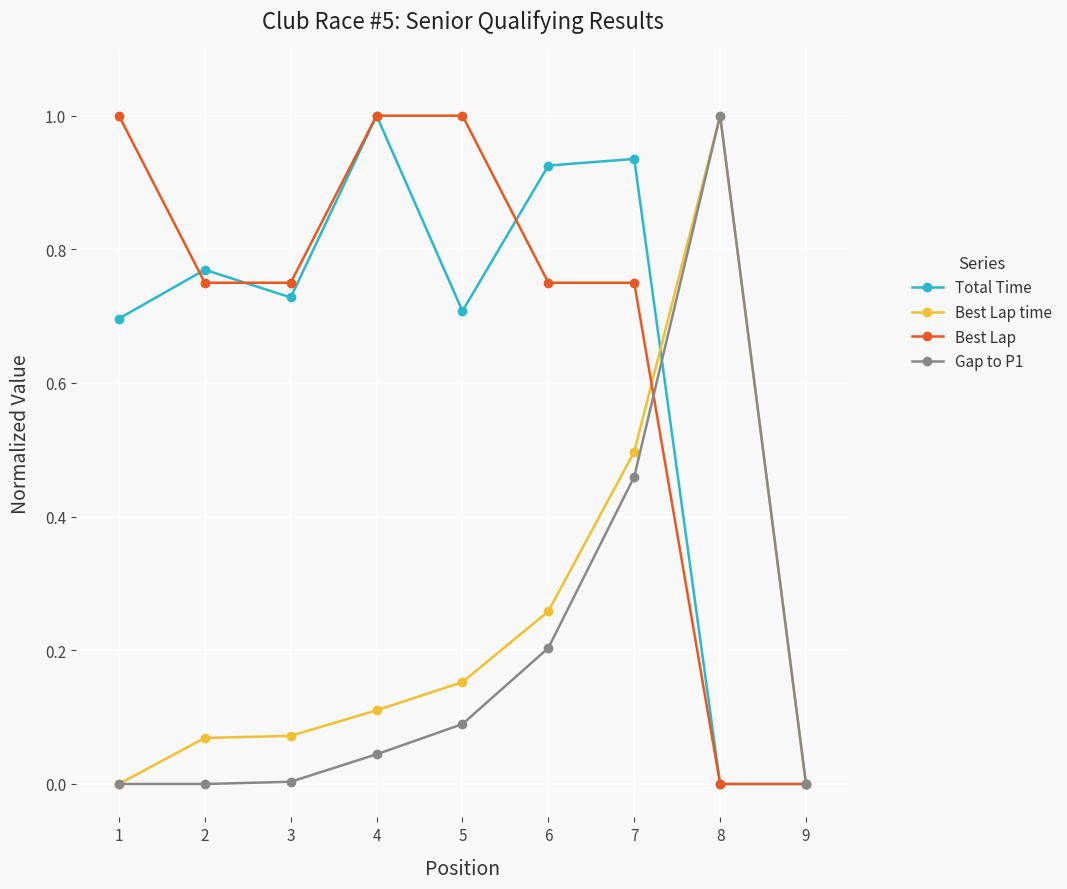

Rank the series at 6 from lowest to highest value.

Gap to P1, Best Lap time, Best Lap, Total Time